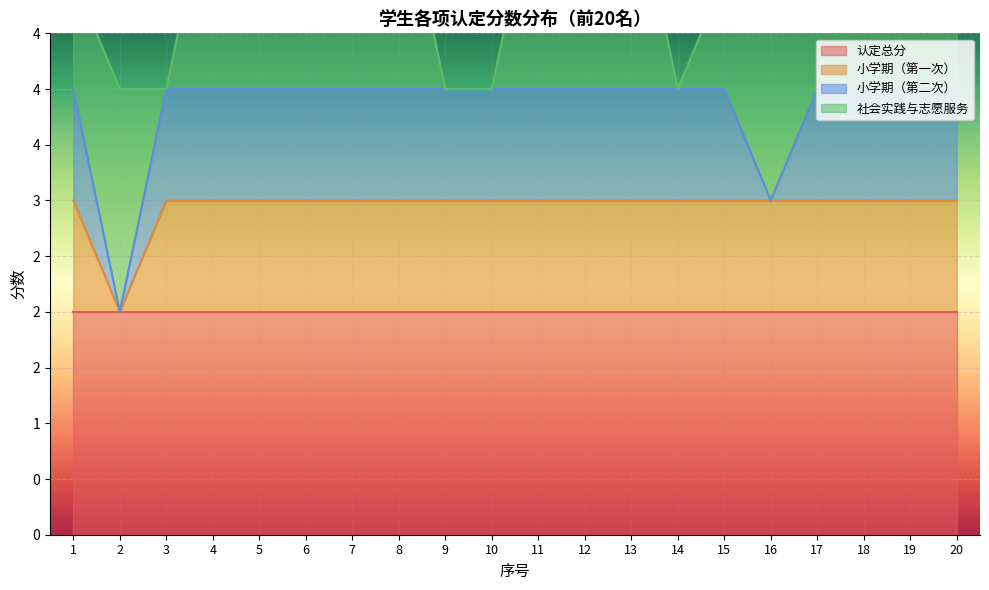

Reading left to right, list all the values displayed in this chart.

认定总分: 1=2	2=2	3=2	4=2	5=2	6=2	7=2	8=2	9=2	10=2	11=2	12=2	13=2	14=2	15=2	16=2	17=2	18=2	19=2	20=2
小学期（第一次）: 1=1	2=0	3=1	4=1	5=1	6=1	7=1	8=1	9=1	10=1	11=1	12=1	13=1	14=1	15=1	16=1	17=1	18=1	19=1	20=1
小学期（第二次）: 1=1	2=0	3=1	4=1	5=1	6=1	7=1	8=1	9=1	10=1	11=1	12=1	13=1	14=1	15=1	16=0	17=1	18=1	19=1	20=1
社会实践与志愿服务: 1=1	2=2	3=0	4=2	5=1	6=2	7=2	8=2	9=0	10=0	11=2	12=2	13=2	14=0	15=1	16=2	17=2	18=2	19=2	20=2